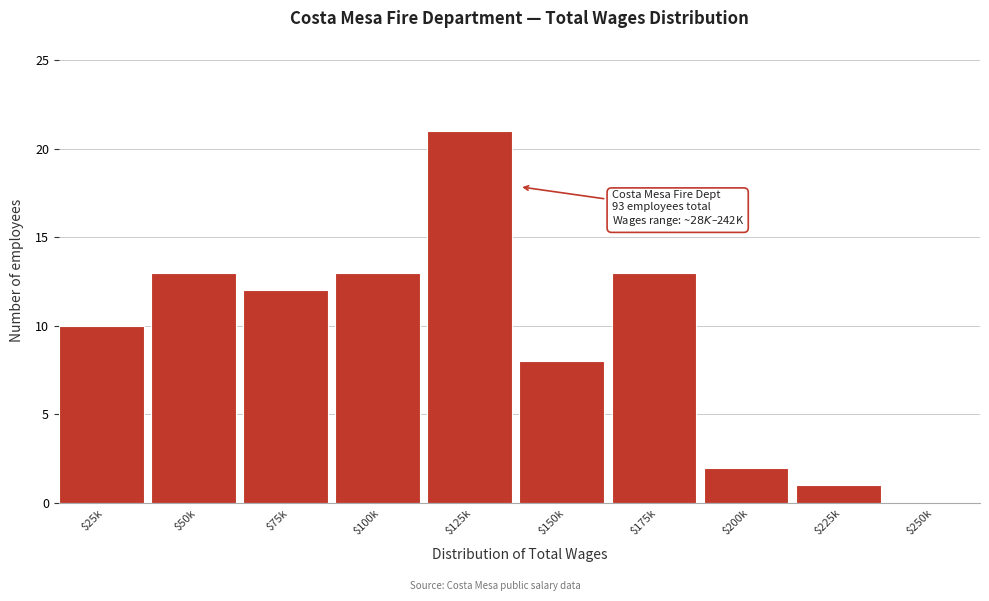

What is the maximum value shown in the chart?

21